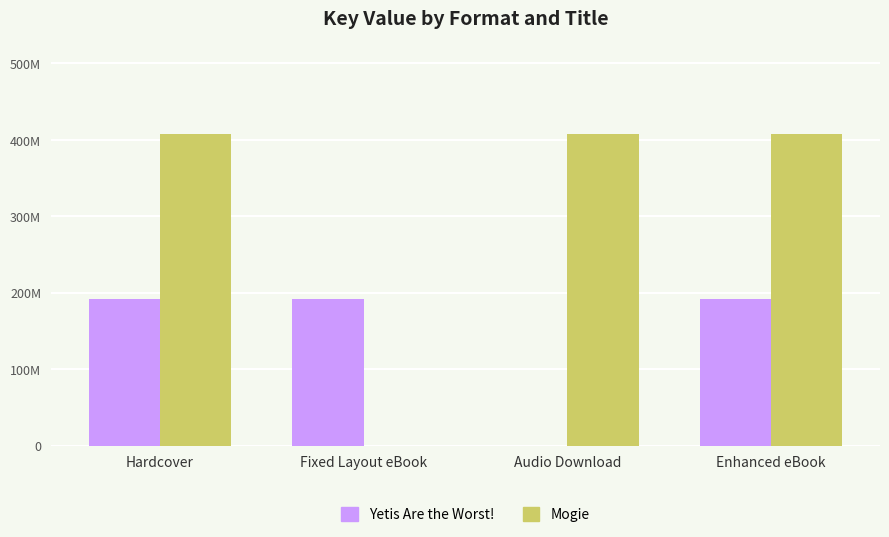

What is the label of the 3rd bar from the left?

Audio Download